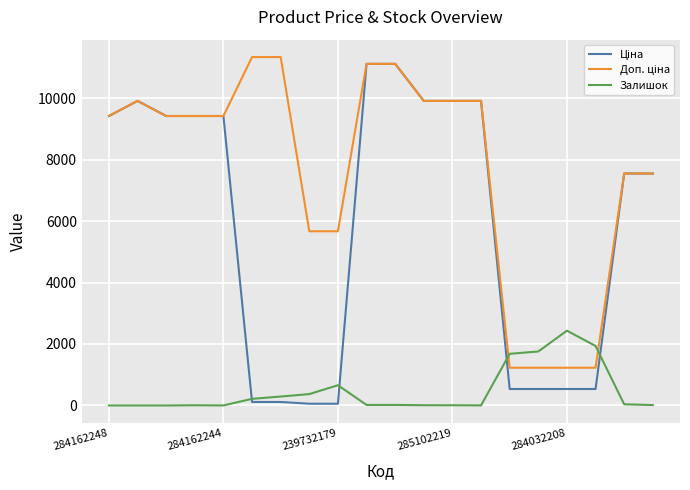

What is the greatest value displayed?

11334.0